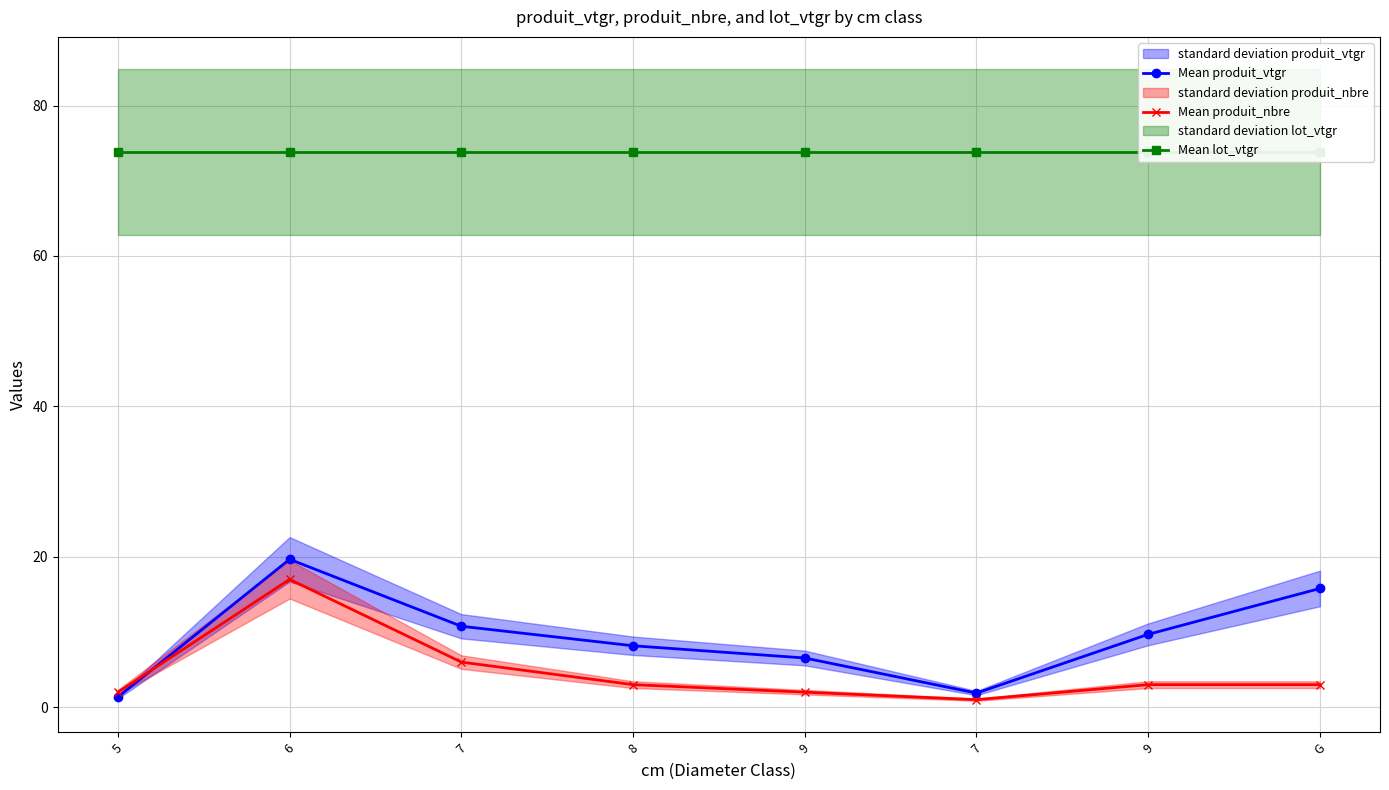

Is it true that Mean produit_nbre equals 17.0 at 6?

True